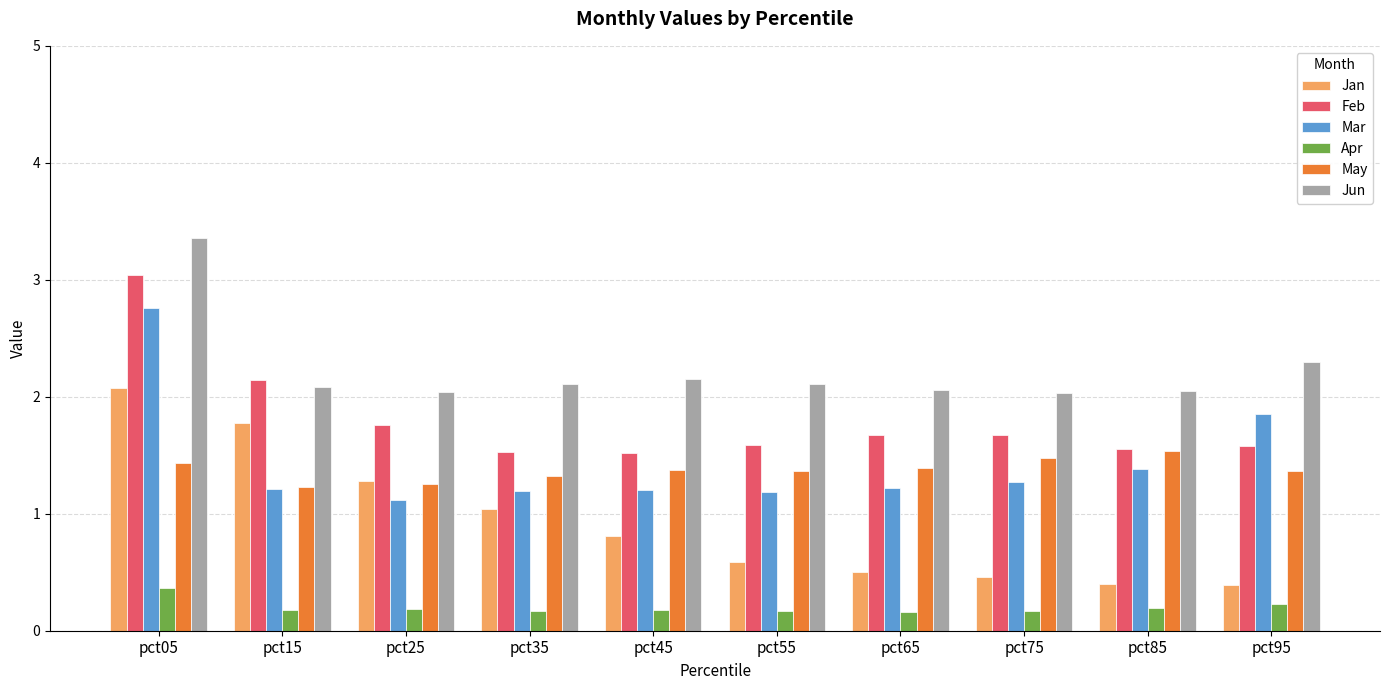

At which category is the sum across all series the highest?

pct05